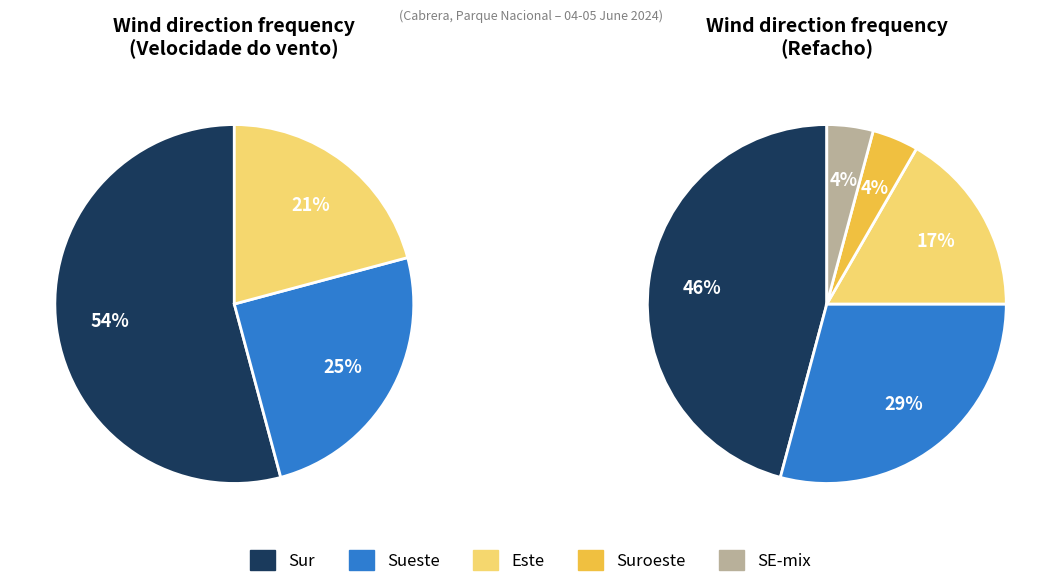

What percentage is the Sur slice, to the nearest percent?

54%